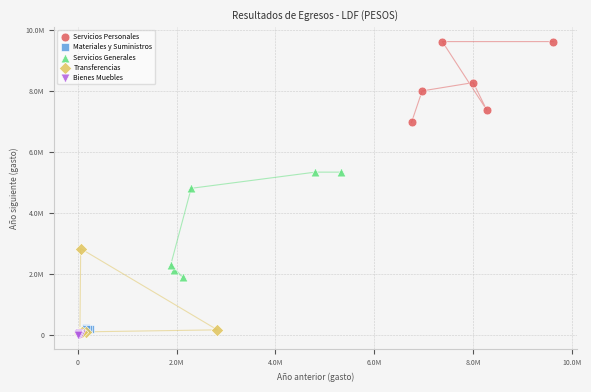

What are all the series names shown in the legend?

Servicios Personales, Materiales y Suministros, Servicios Generales, Transferencias, Bienes Muebles